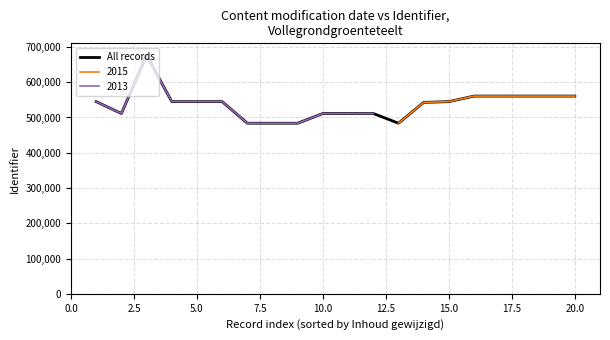

How many values exceed 544938?

9